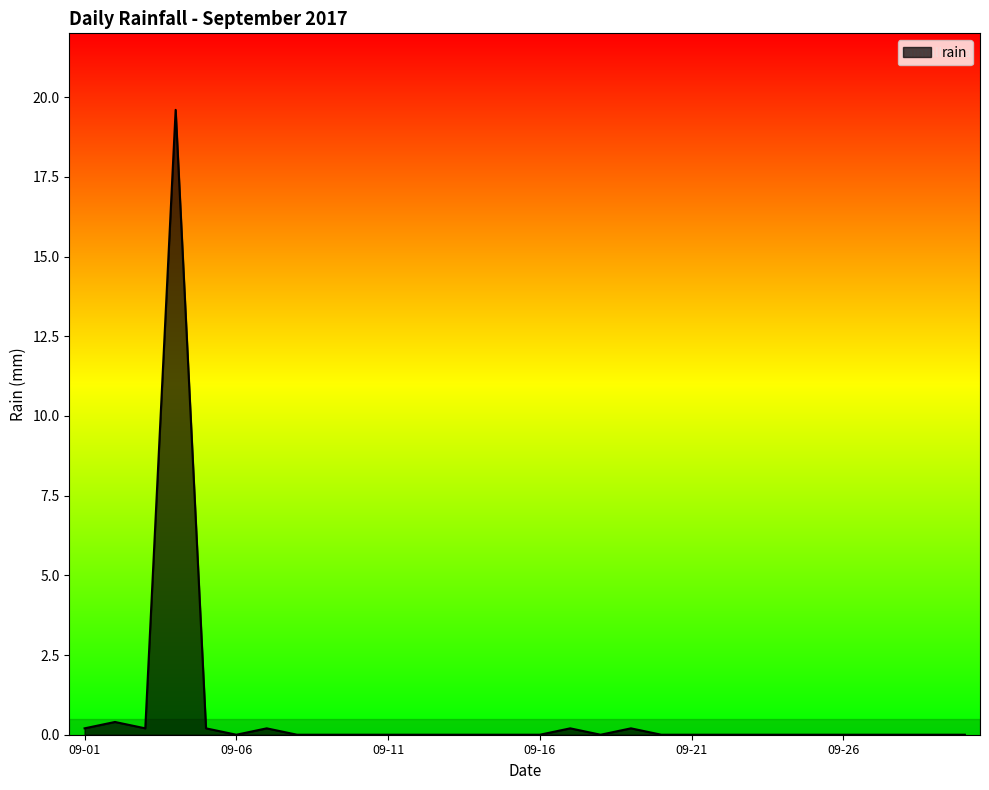

What is the difference between the second highest and second lowest values?

0.4